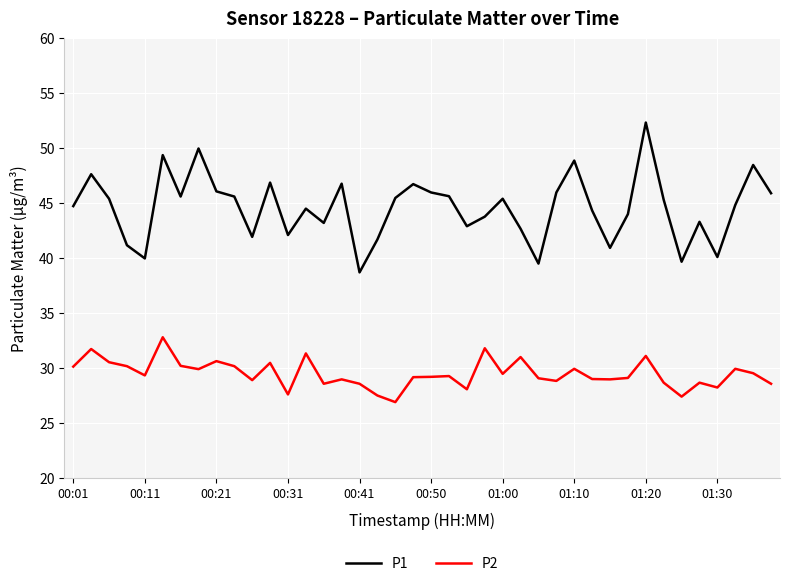

Which series has the widest spread of values?

P1